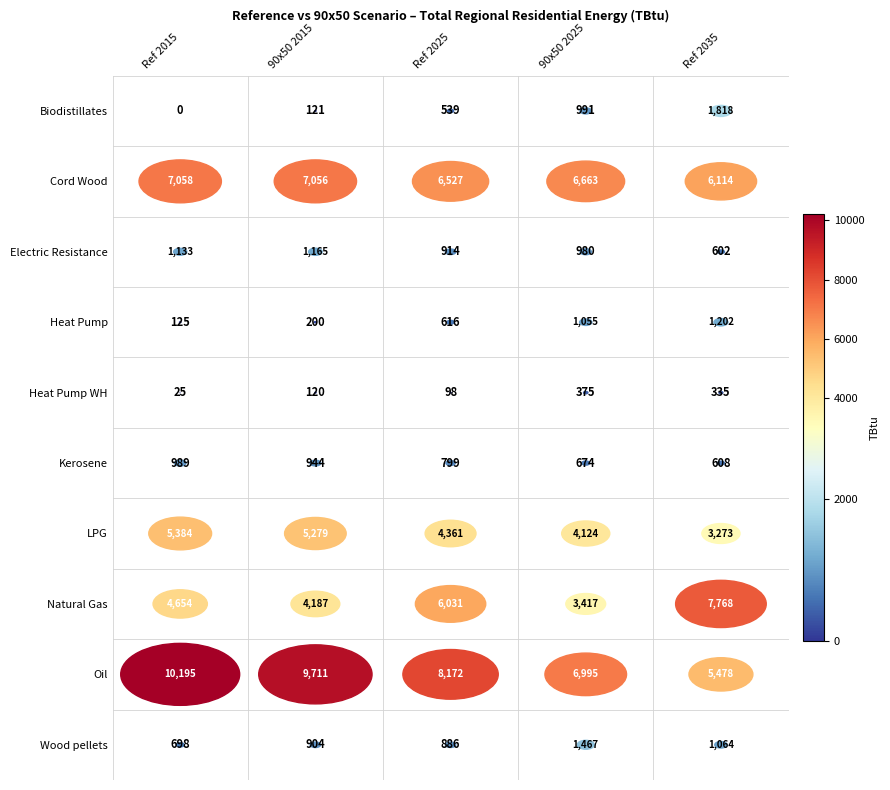

Reading left to right, what are all the values shown in this chart?

Biodistillates: 0=0	1=121	2=539	3=991	4=1818
Cord Wood: 0=7058	1=7056	2=6527	3=6663	4=6114
Electric Resistance: 0=1133	1=1165	2=914	3=980	4=602
Heat Pump: 0=125	1=200	2=616	3=1055	4=1202
Heat Pump WH: 0=25	1=120	2=98	3=375	4=335
Kerosene: 0=989	1=944	2=799	3=674	4=608
LPG: 0=5384	1=5279	2=4361	3=4124	4=3273
Natural Gas: 0=4654	1=4187	2=6031	3=3417	4=7768
Oil: 0=10195	1=9711	2=8172	3=6995	4=5478
Wood pellets: 0=698	1=904	2=886	3=1467	4=1064